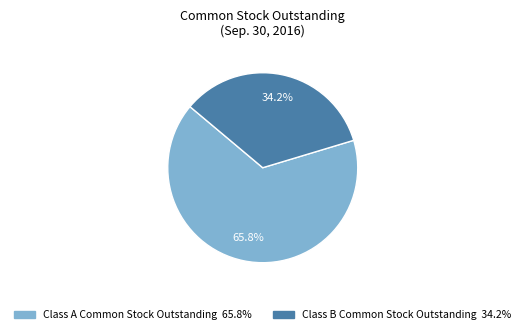

What is the largest slice in the pie chart?

Class A Common Stock Outstanding